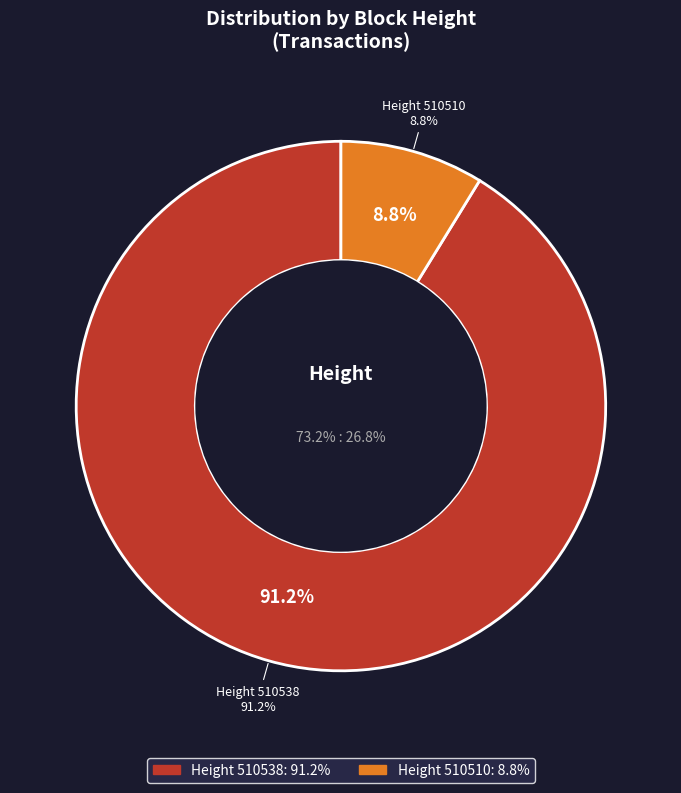

To the nearest percent, what is the combined percentage of 510510 and 510538?

100%